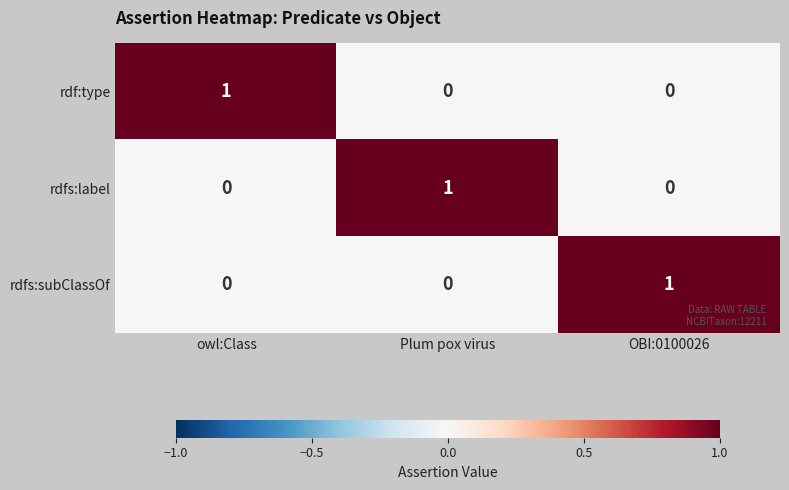

What is the total value across all series at OBI:0100026?

1